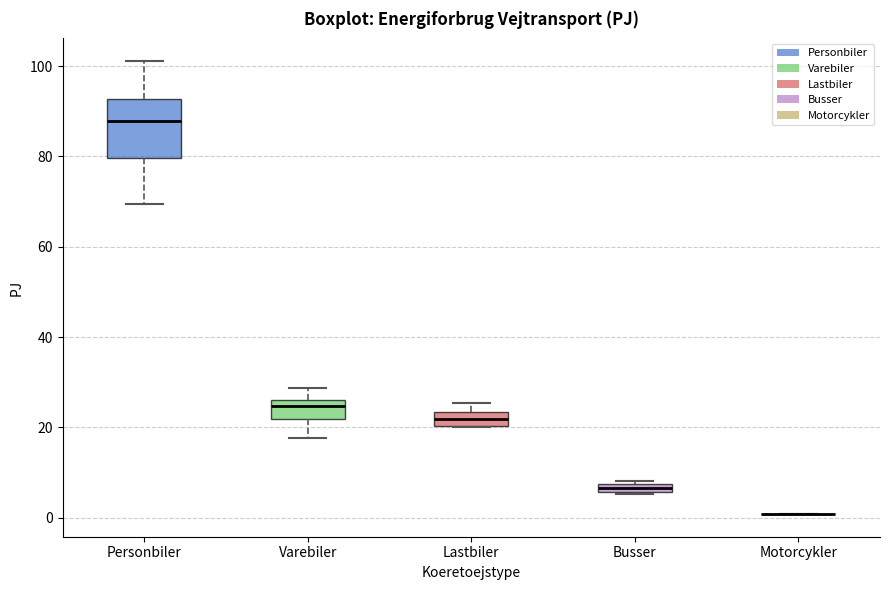

Which box is the tallest, from its lower edge to its upper edge?

Personbiler